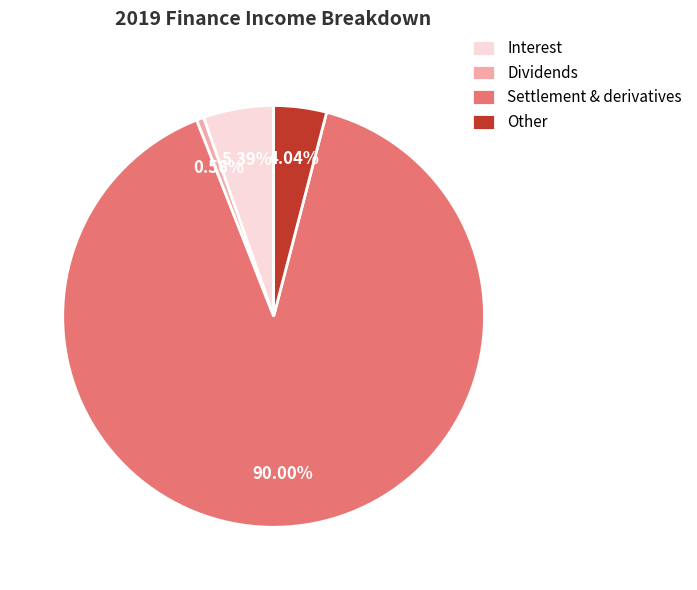

What is the majority slice?

Settlement & derivatives